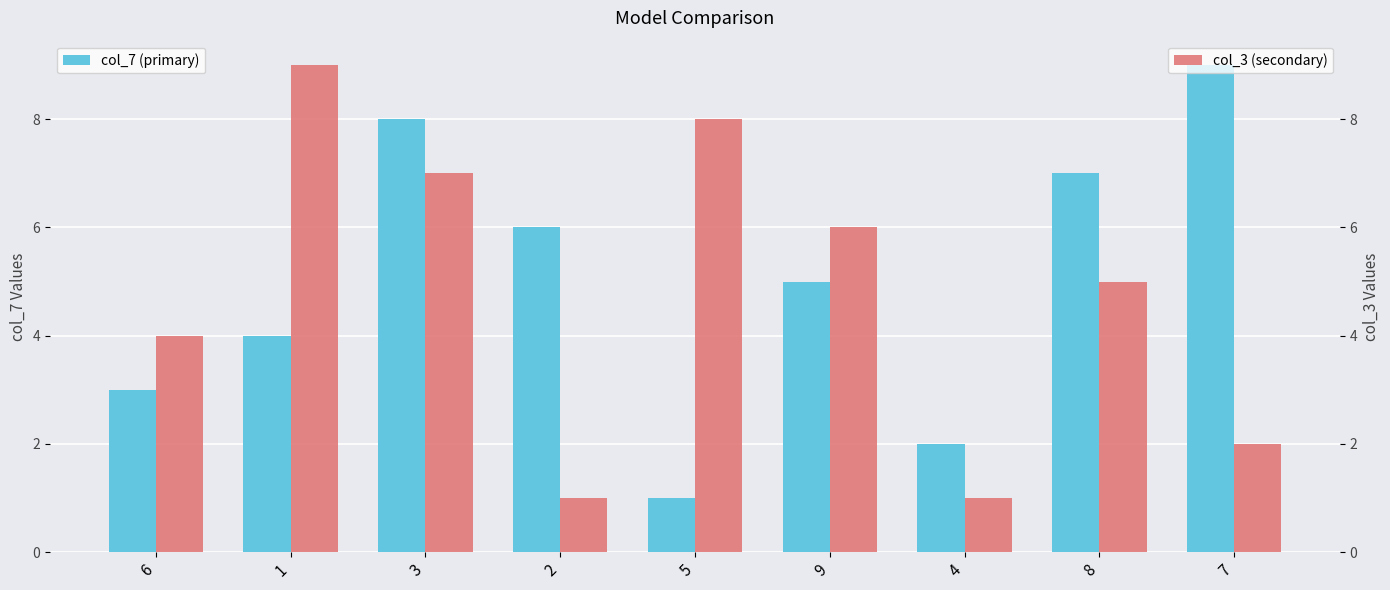

What is the maximum value shown in the chart?

9